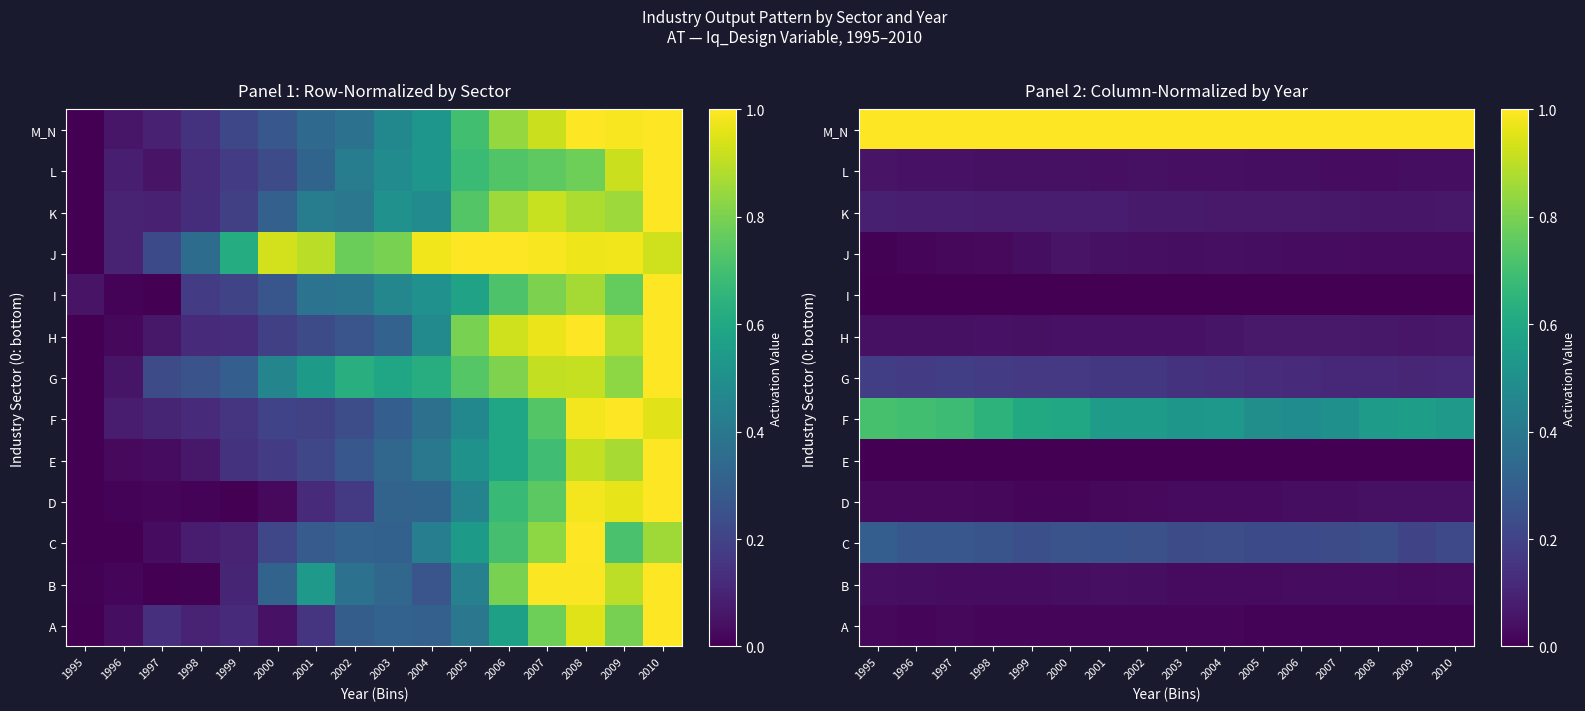

At which label does C reach its minimum?

2009